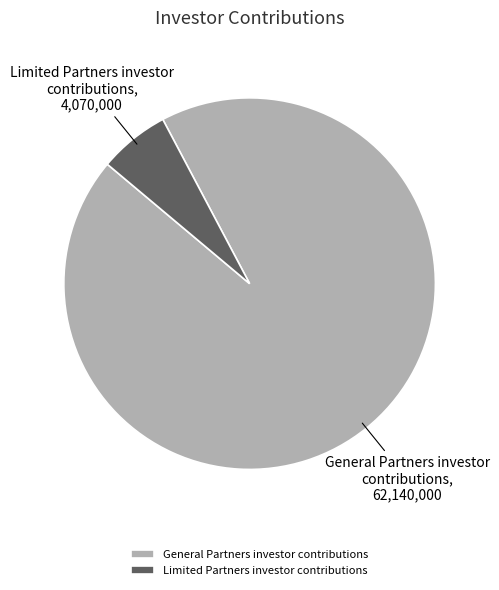

Approximately how many times larger is the value at Limited Partners investor contributions compared to General Partners investor contributions?

0.1